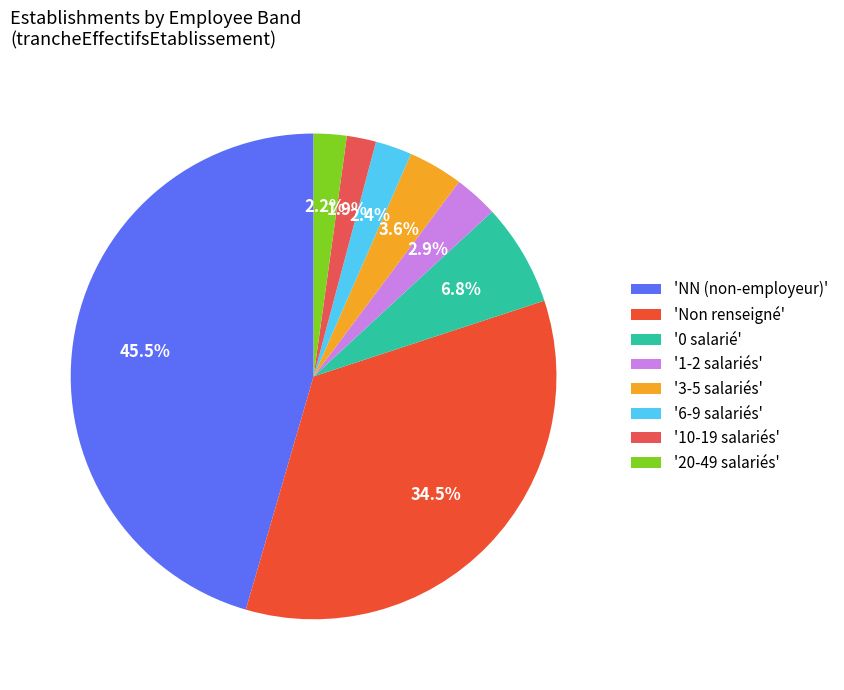

To the nearest percent, what is the difference between the largest and smallest slice percentages?

44%